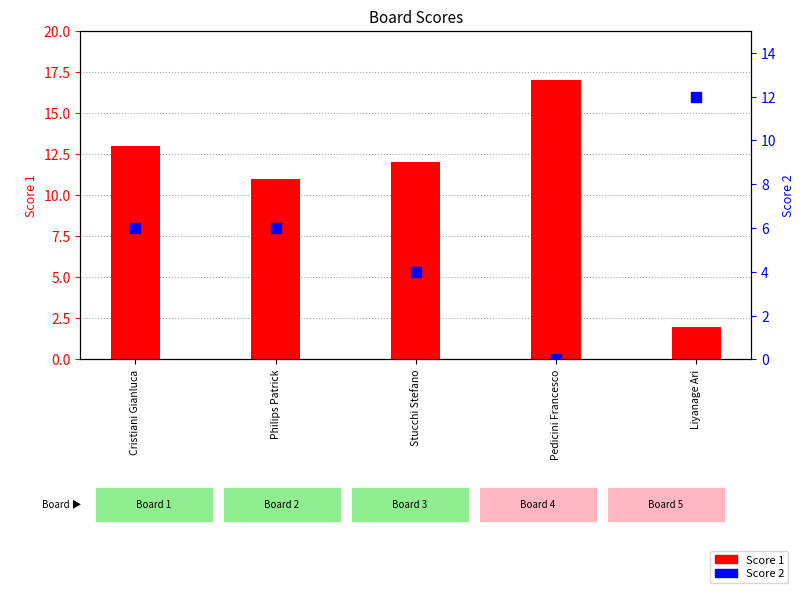

What is the total value across all series at Pedicini Francesco?

17